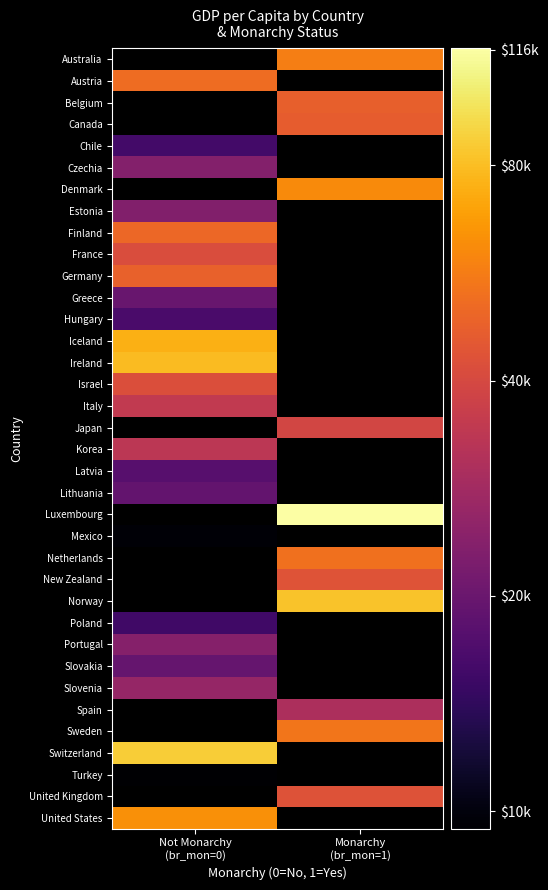

True or false: Portugal has a value of 23551.0 at Not Monarchy (br_mon=0).

True